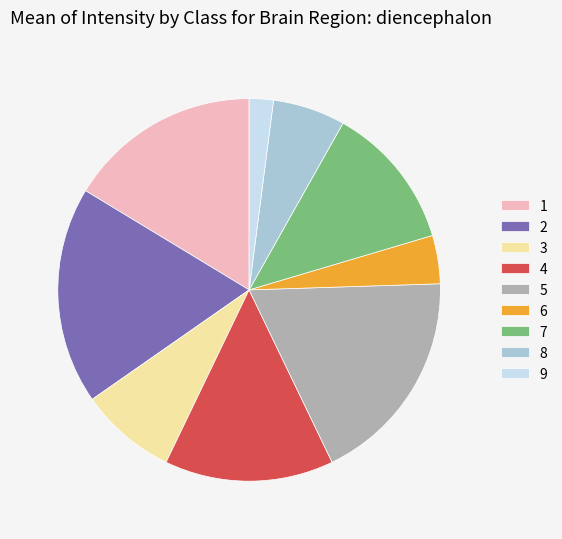

Is the sum of 1 and 2 greater than half?

No